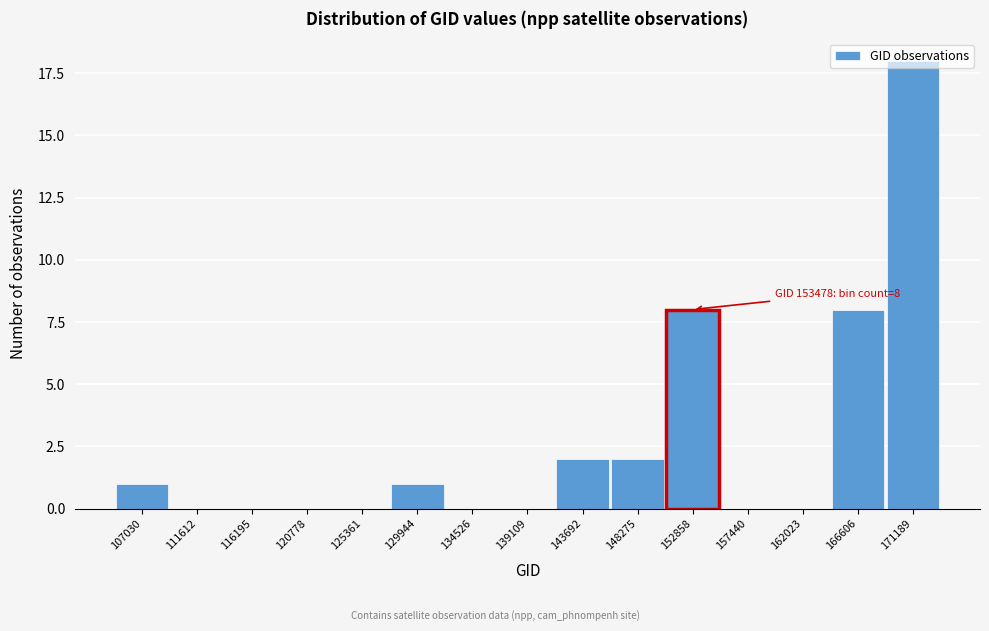

What is the sum of all values?

40